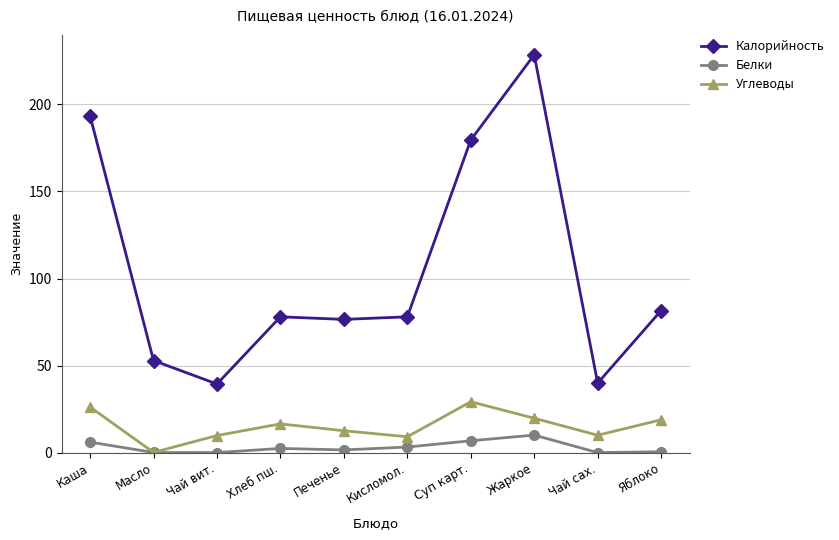

What is the value of the Калорийность point at the 6th from the left?

78.0